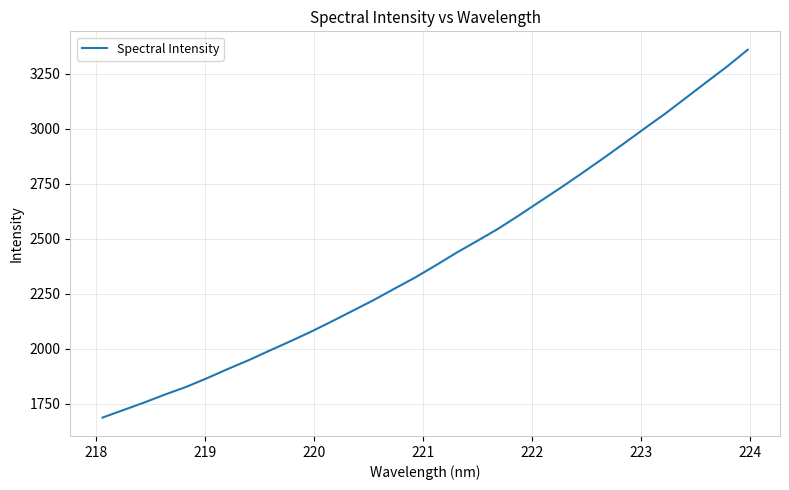

What is the minimum value shown in the chart?

1686.4